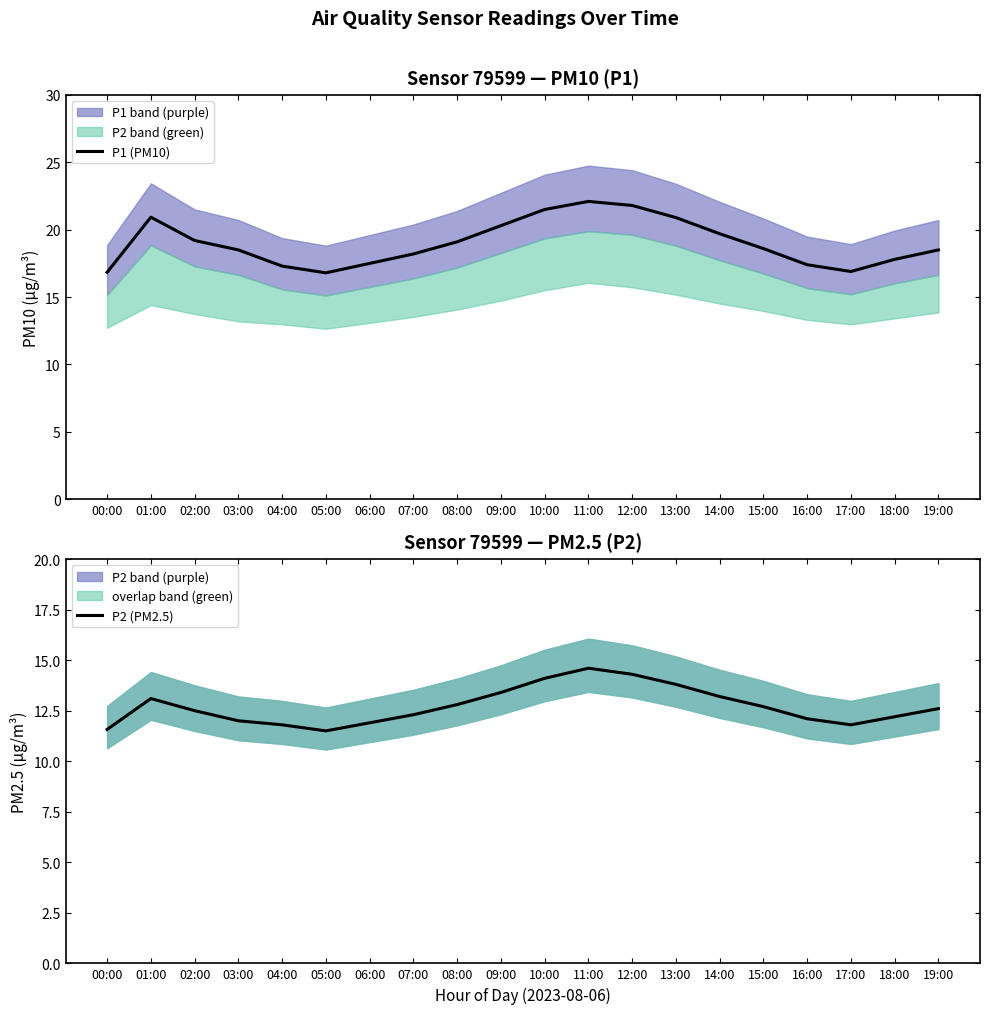

Which category has the highest value across all series?

11:00